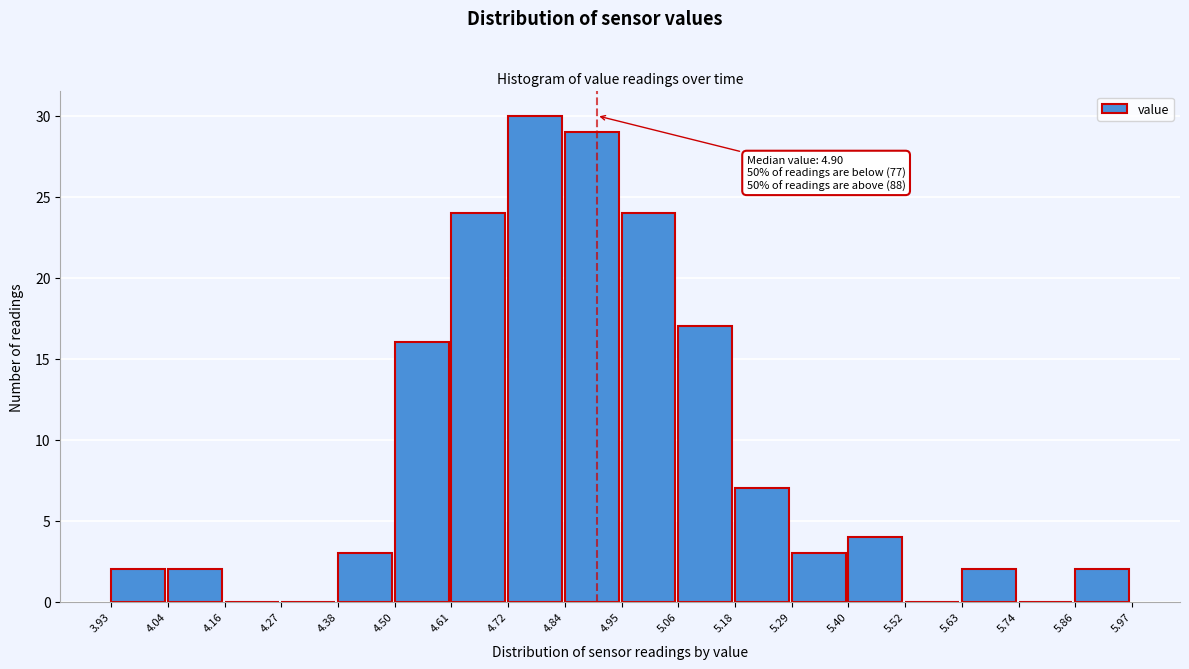

Which range on the x-axis has the tallest bar?

4.72 to 4.84